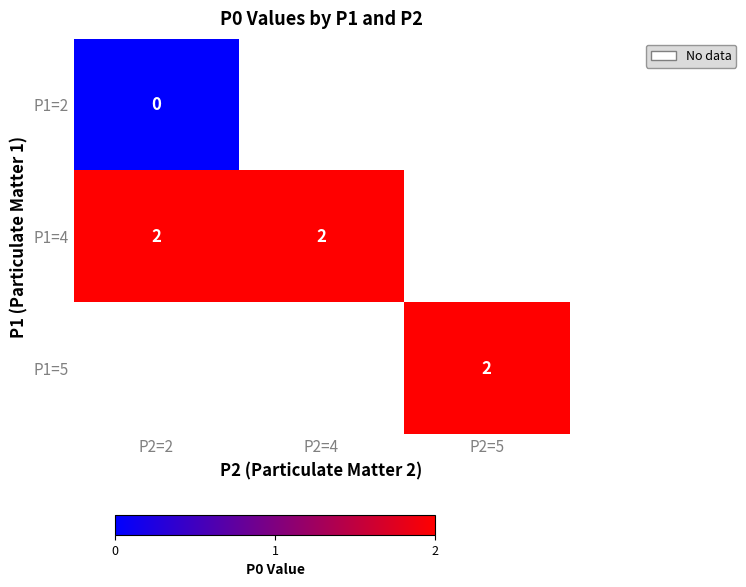

At how many categories does at least one series exceed 0?

3